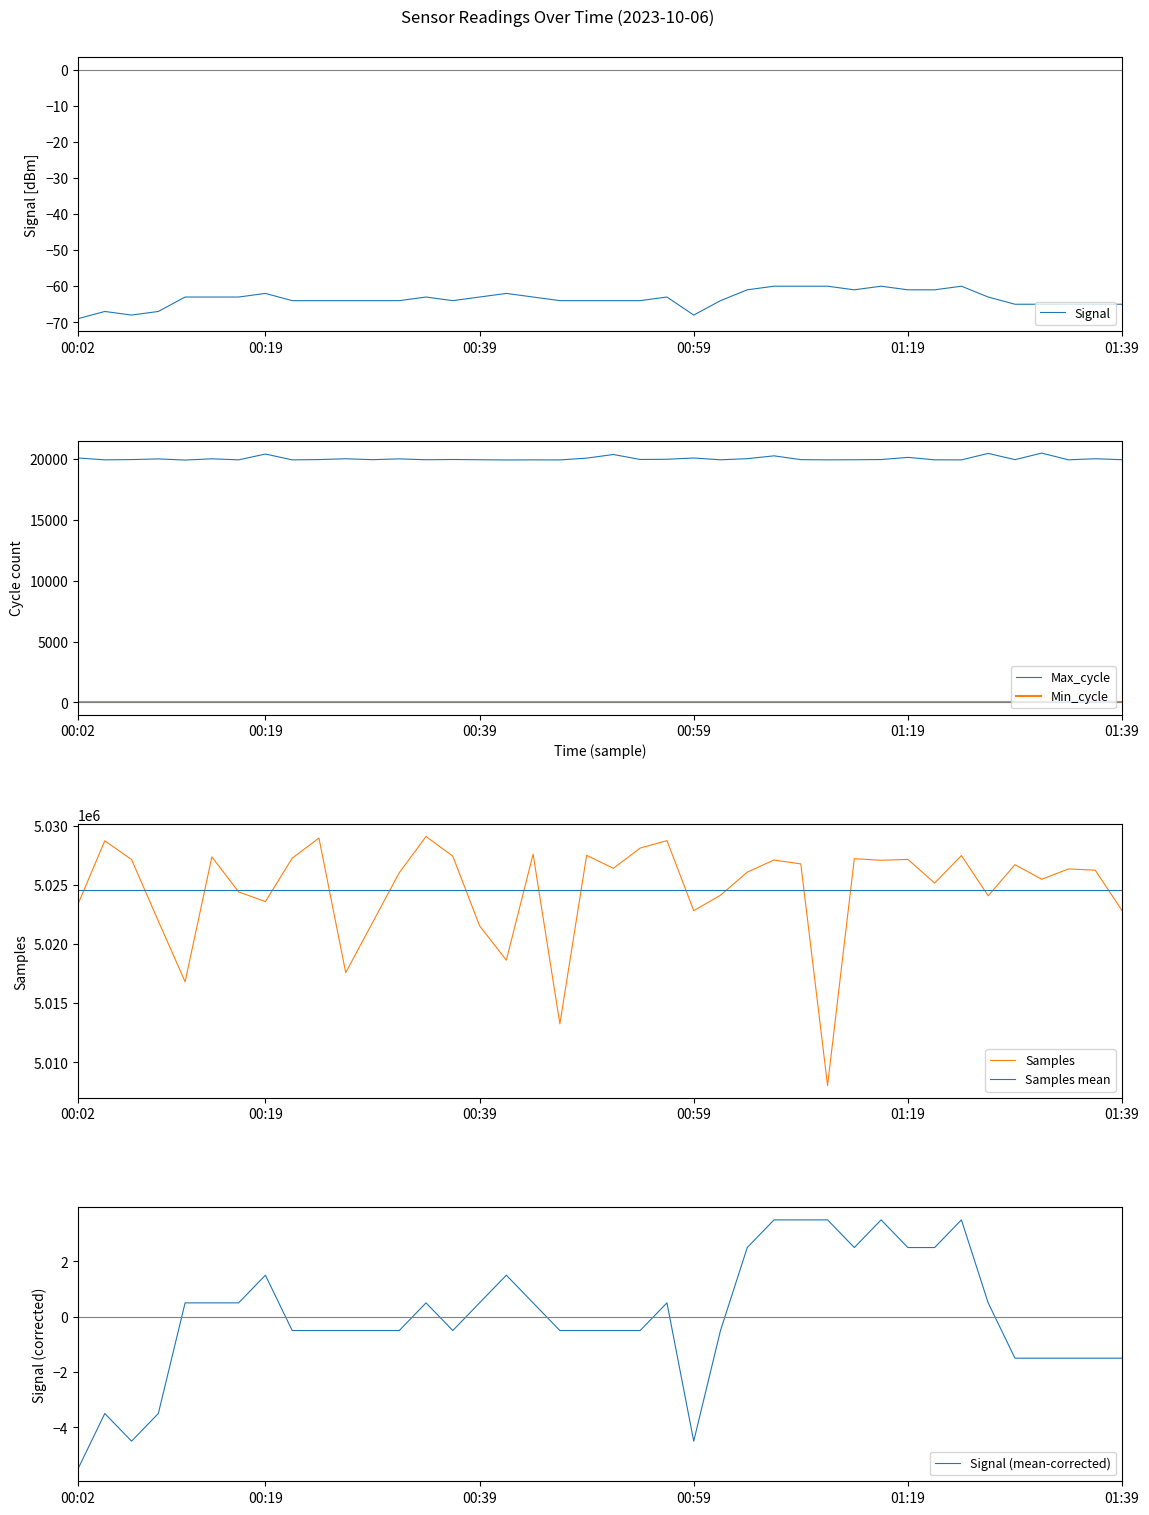

At which category does Samples reach its first local valley?

00:12